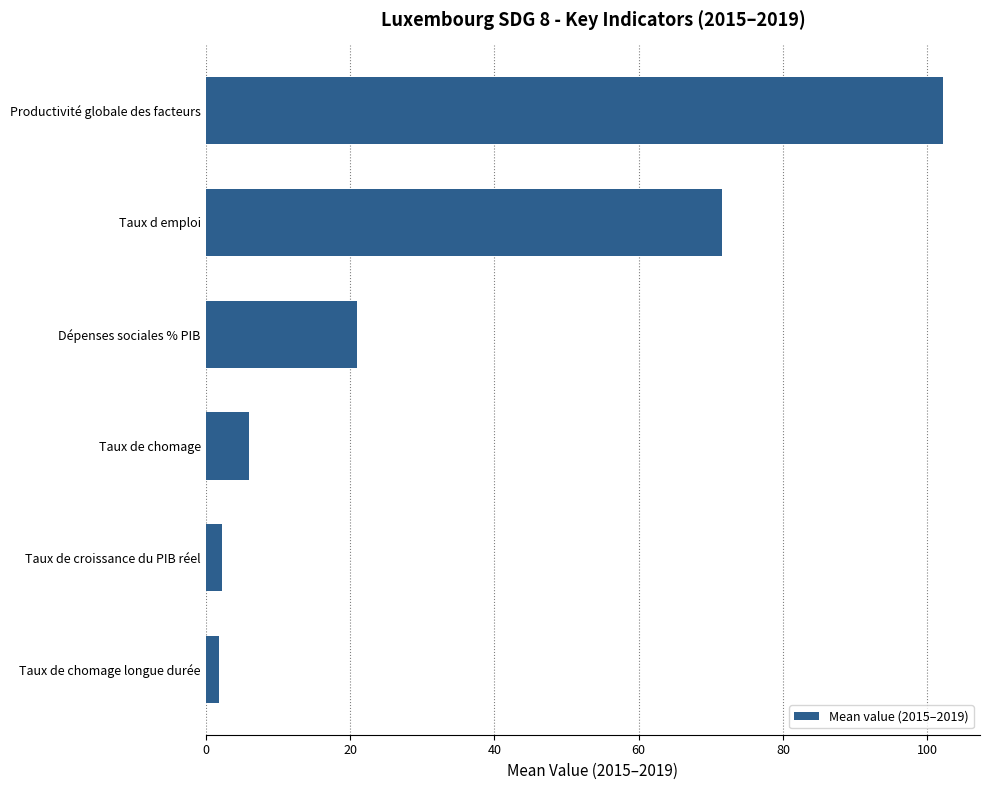

Between Taux de croissance du PIB réel and Taux d emploi, which is larger?

Taux d emploi